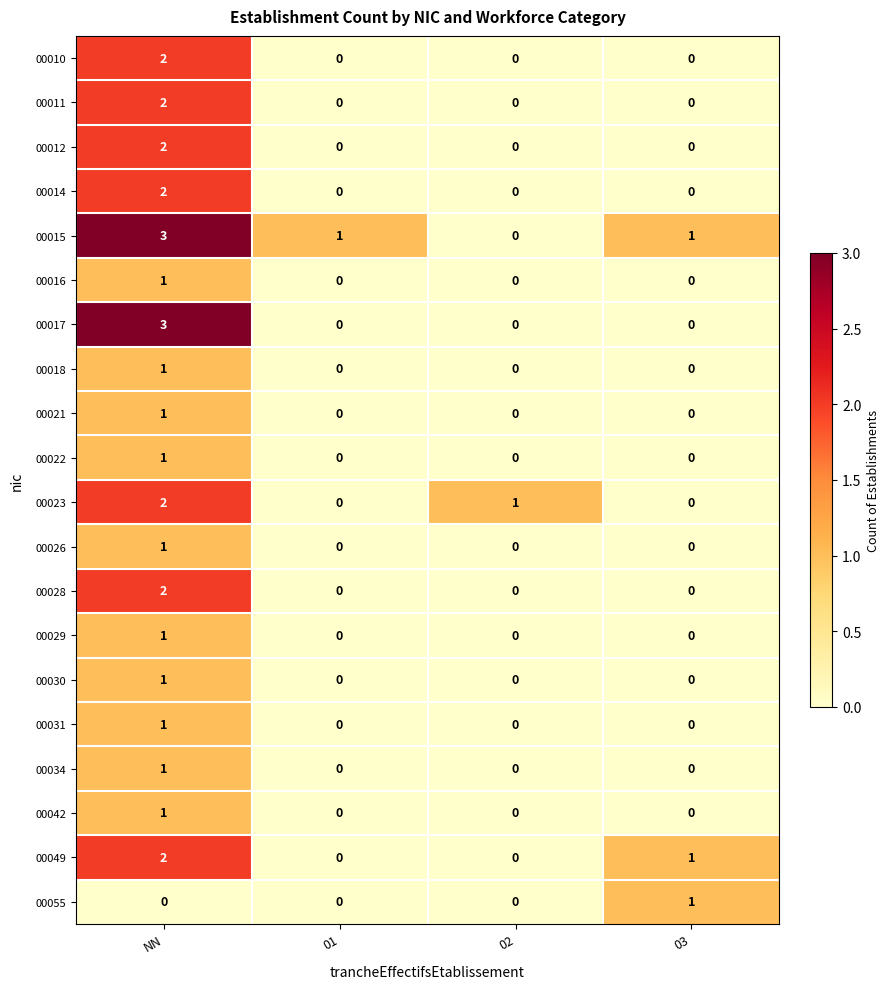

The value of 00011 at 02 is 0. True or false?

True